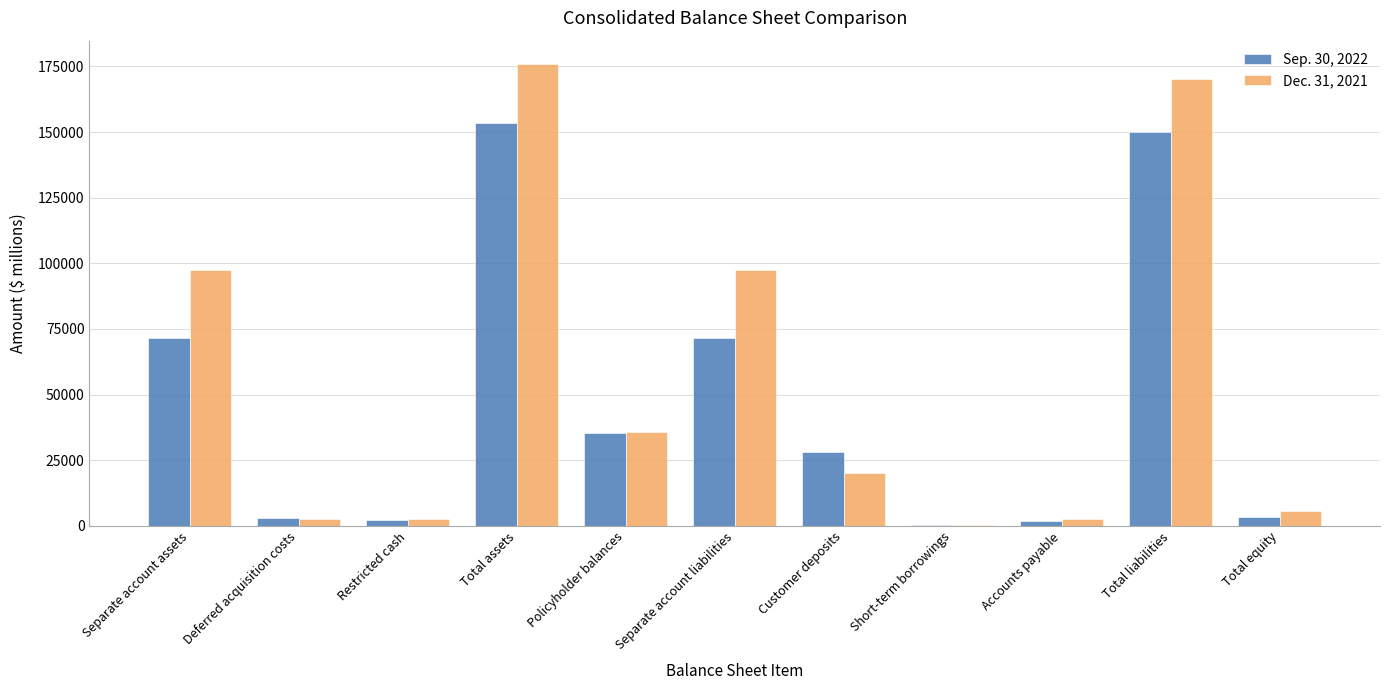

What is the difference between the Sep. 30, 2022 values at Accounts payable and Separate account liabilities?

69664